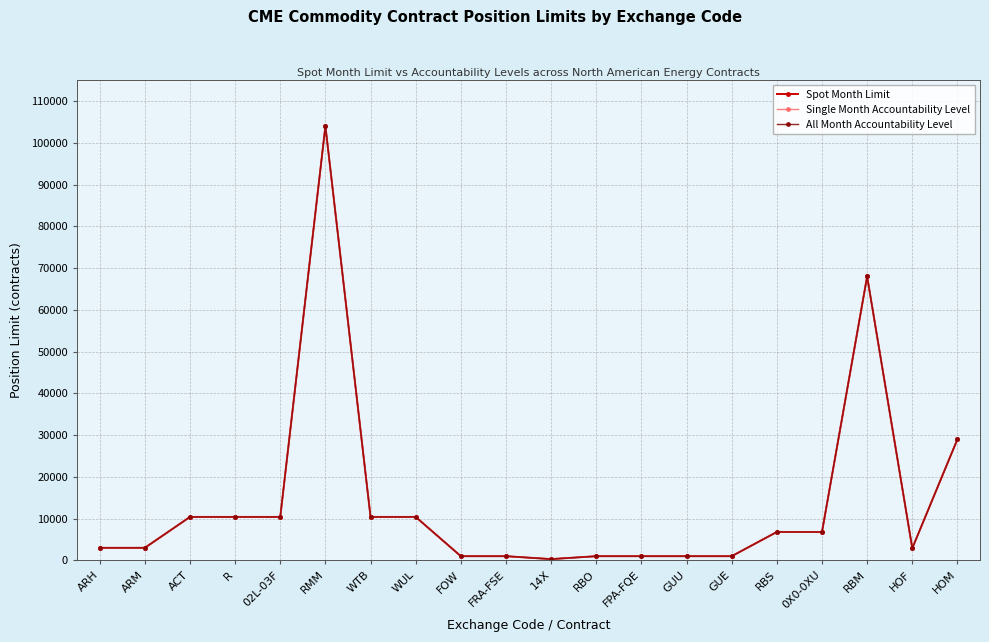

The value of Spot Month Limit at GUE is 1000. True or false?

True